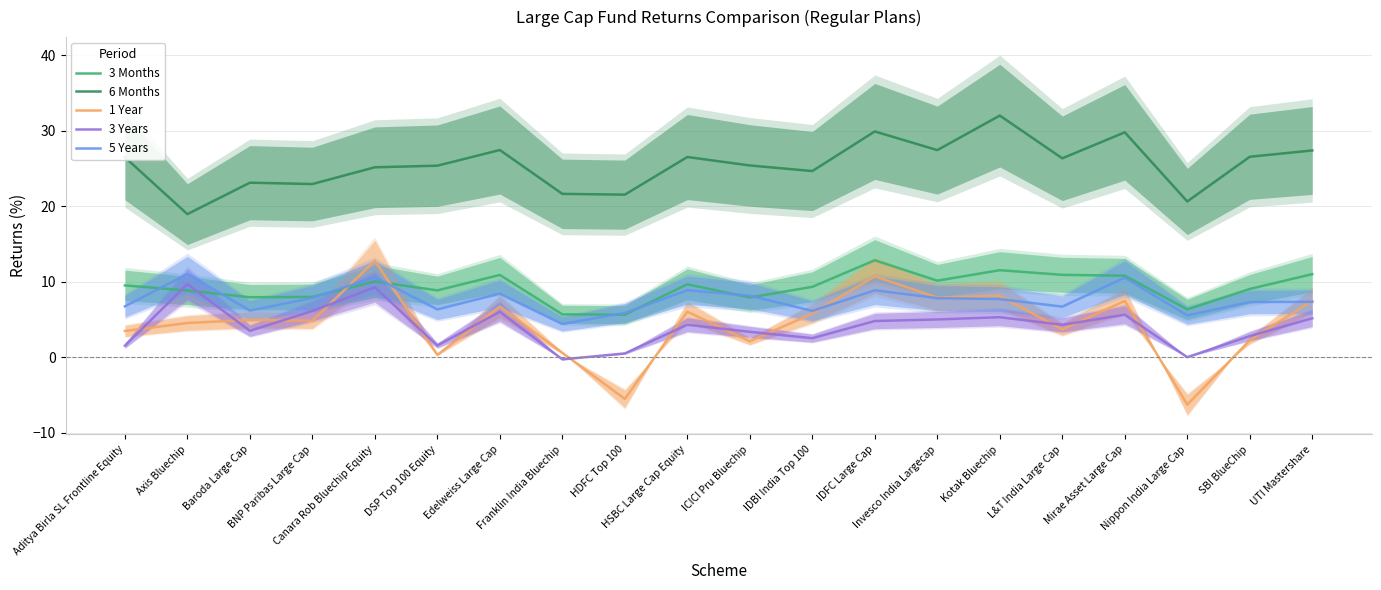

The value of 1 Year at HDFC Top 100 is -5.5. True or false?

True